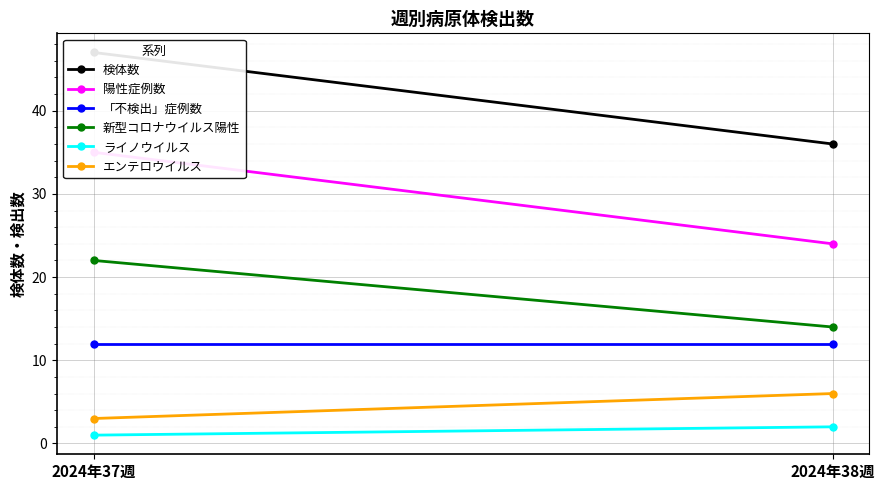

How many data points in 陽性症例数 are less than 35?

1